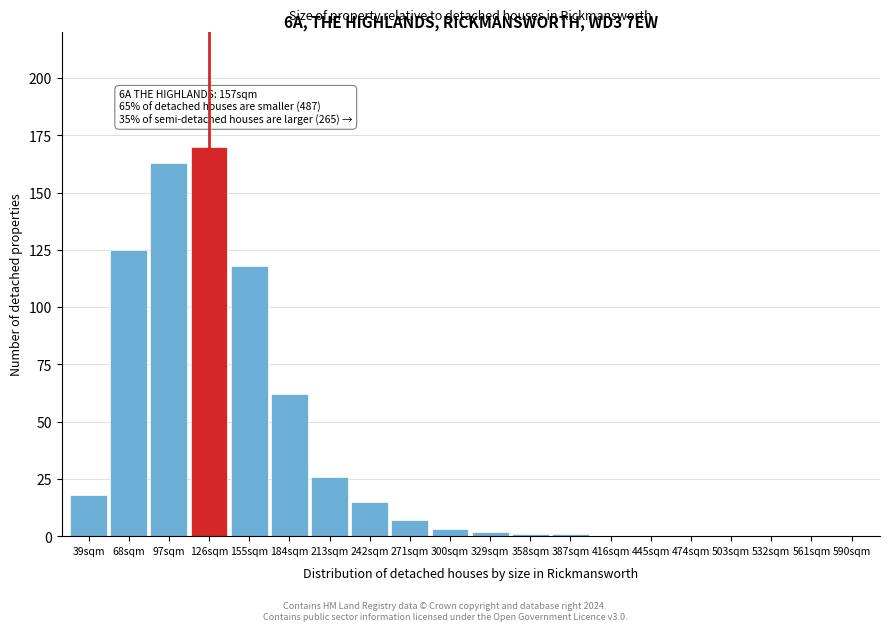

Reading left to right, list all the values displayed in this chart.

39sqm=18	68sqm=125	97sqm=163	126sqm=170	155sqm=118	184sqm=62	213sqm=26	242sqm=15	271sqm=7	300sqm=3	329sqm=2	358sqm=1	387sqm=1	416sqm=0	445sqm=0	474sqm=0	503sqm=0	532sqm=0	561sqm=0	590sqm=0